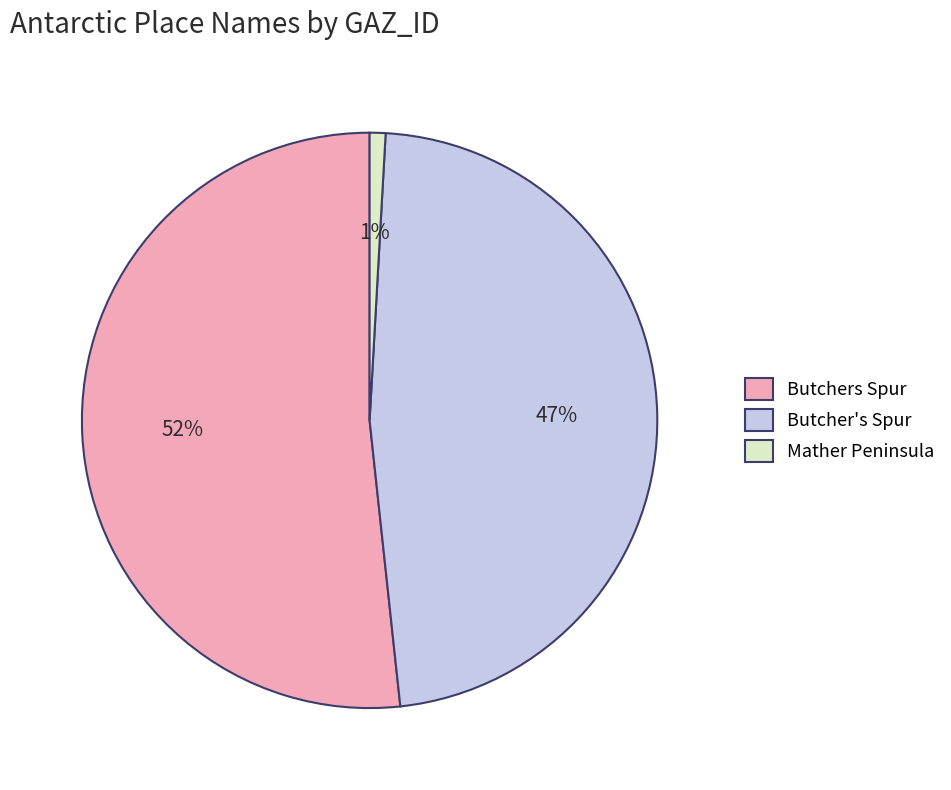

Approximately how many times larger is the value at Butchers Spur compared to Butcher's Spur?

1.1